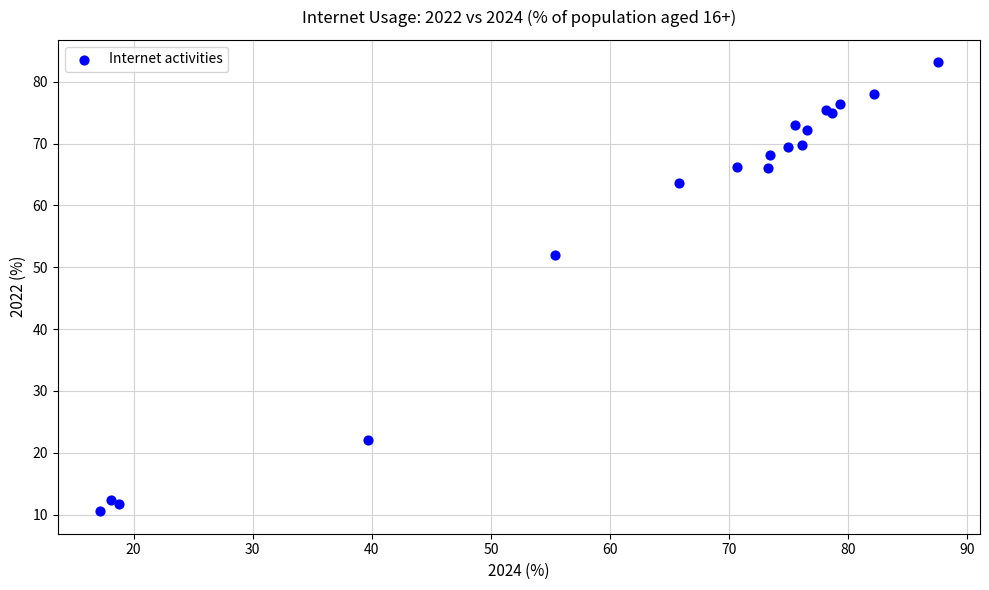

What Y value in the scatter plot is closest to 46?

51.9